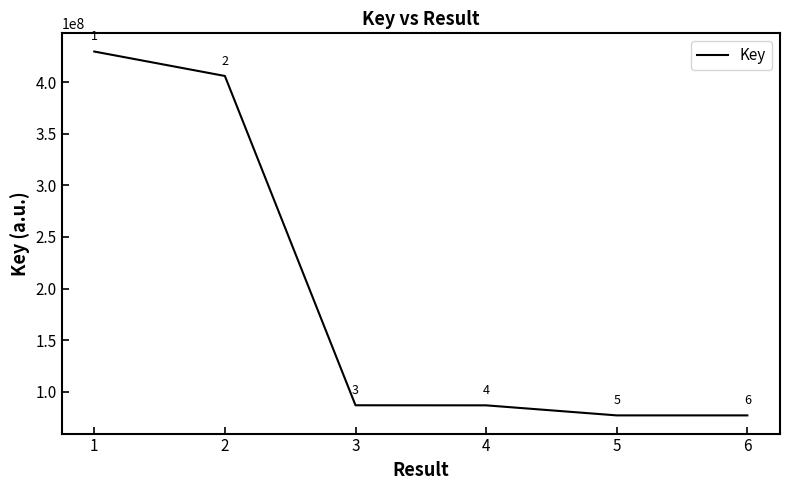

At which category does the chart reach its peak across all series?

1